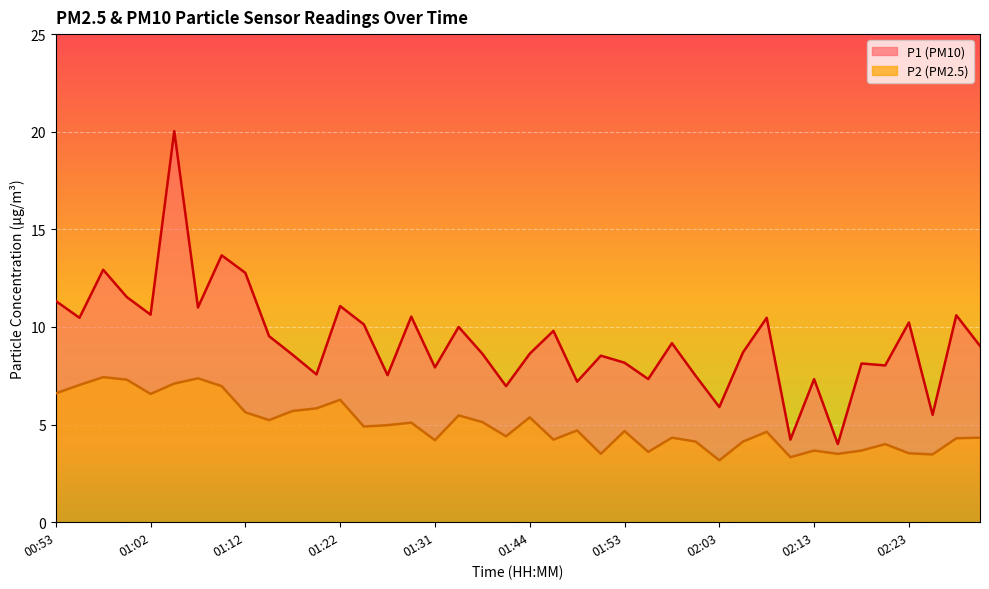

What are all the series names shown in the legend?

P1, P2